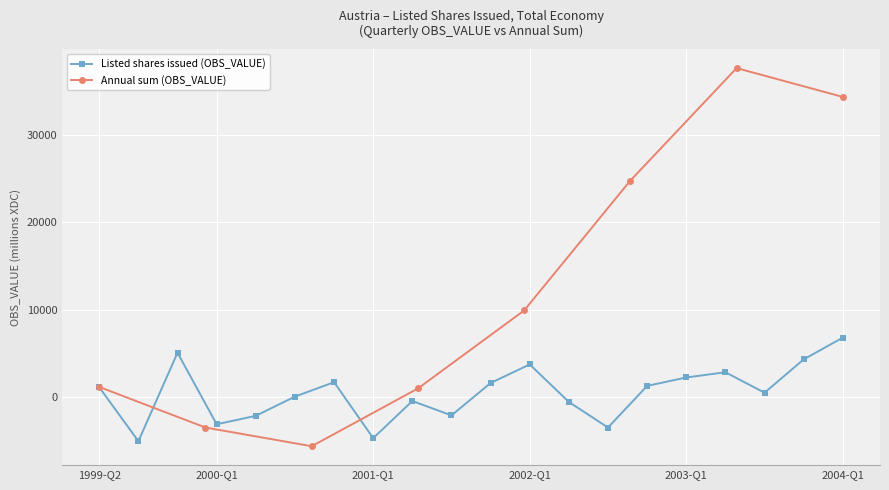

What is the difference between the values at 2000-Q3 and 1999-Q2?

1067